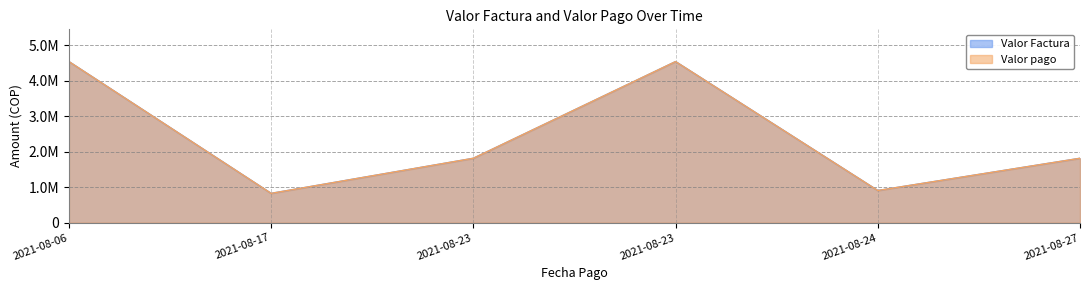

Is it true that Valor Factura equals 4542630 at 2021-08-06?

True